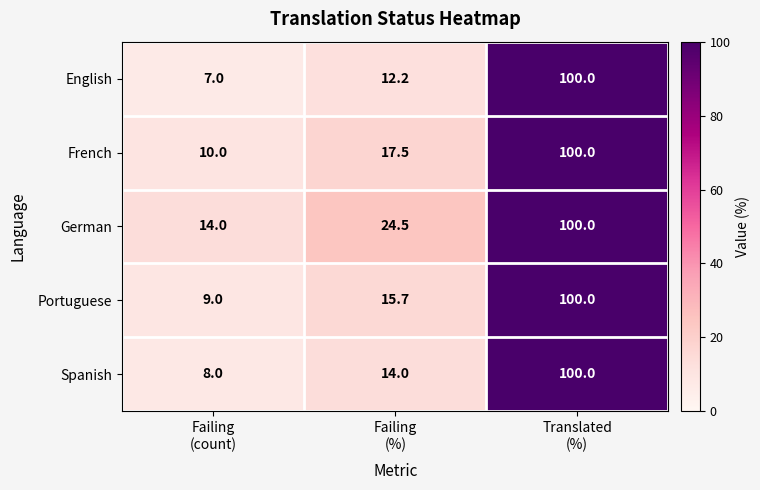

Reading left to right, what are all the values shown in this chart?

English: 7.0	12.2	100.0
French: 10.0	17.5	100.0
German: 14.0	24.5	100.0
Portuguese: 9.0	15.7	100.0
Spanish: 8.0	14.0	100.0